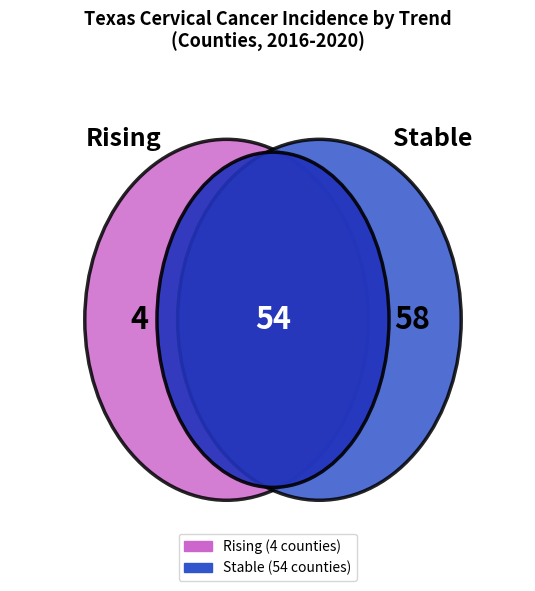

Count the number of slices in the pie.

2